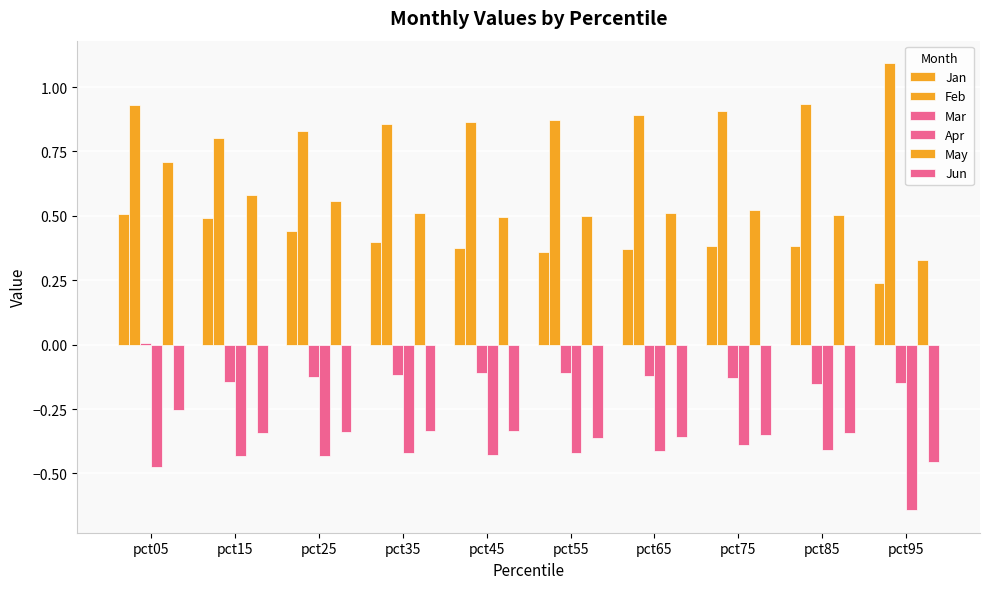

What is the difference between the second highest and minimum values in the Apr series?

0.2